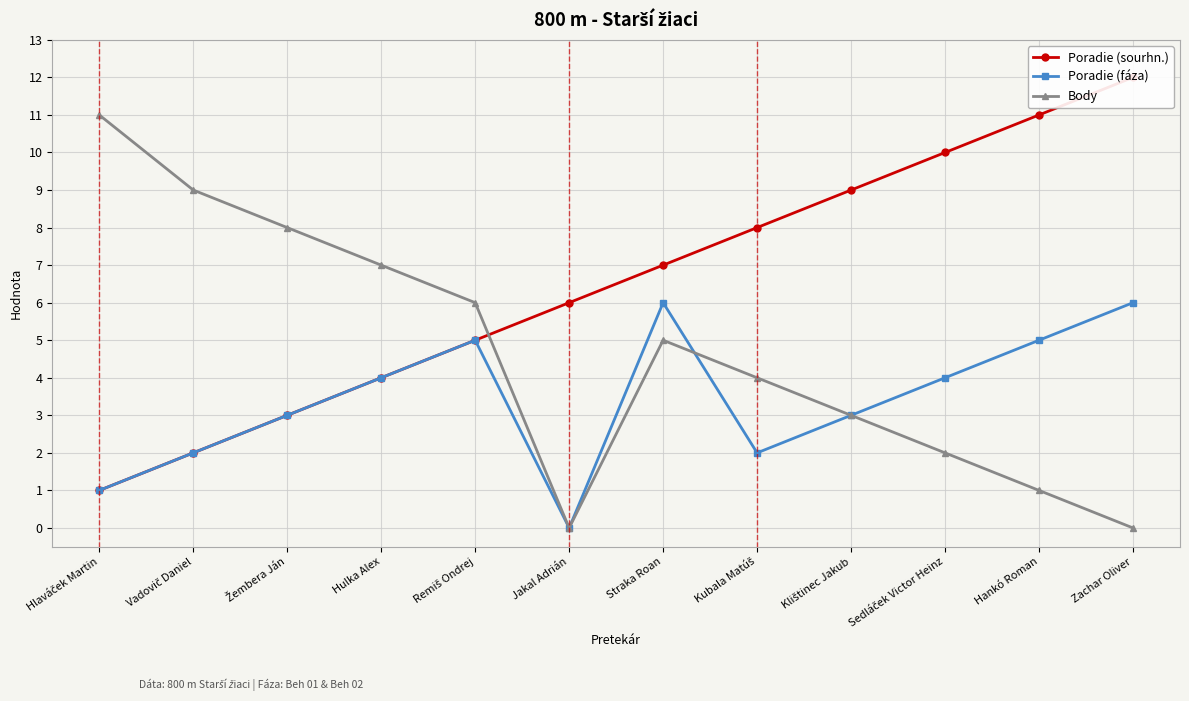

How many intersections are there between Poradie (sourhn.) and Body?

1